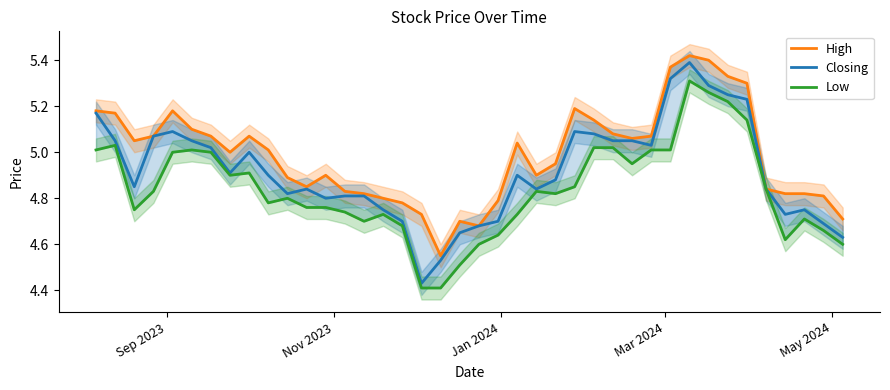

What is the maximum value for Closing?

5.4